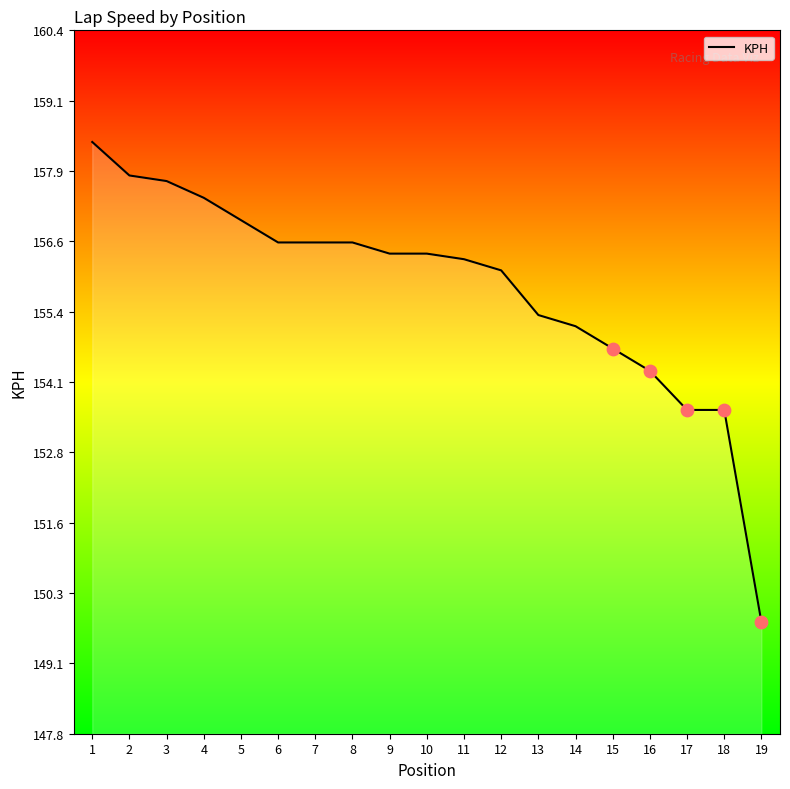

What is the change in value from 16 to 17?

-0.7